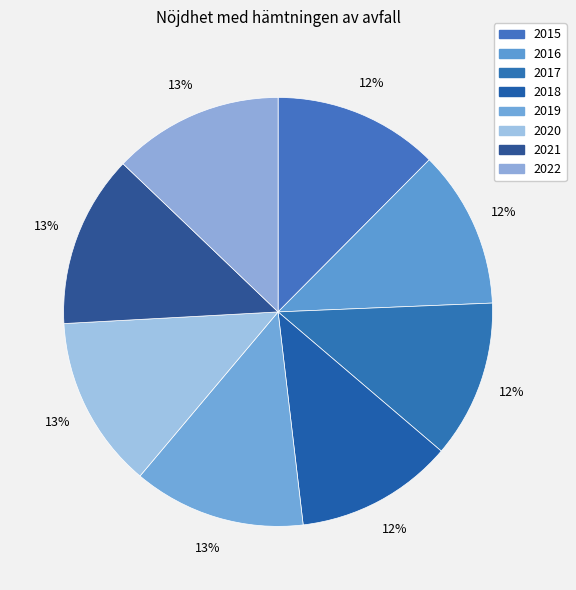

What percentage is the 2022 slice, to the nearest percent?

13%